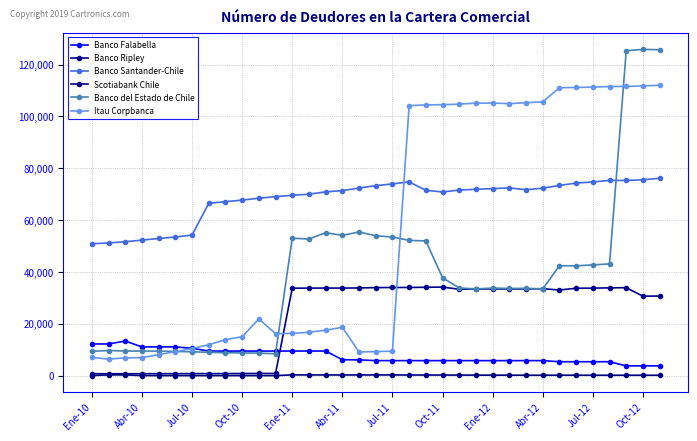

How many data points in Banco Falabella are less than 5832?

8